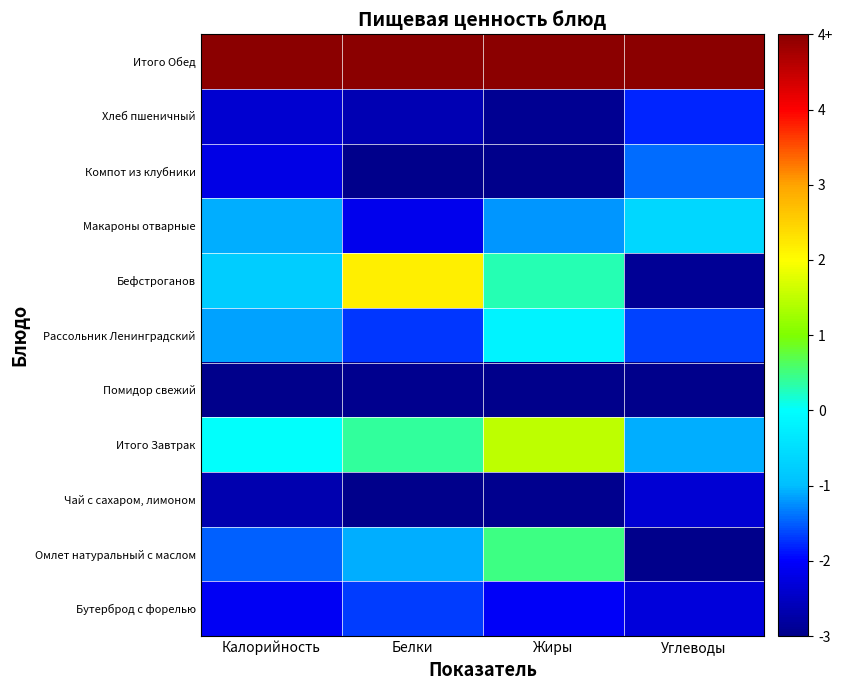

What is the minimum value shown in the chart?

-3.0